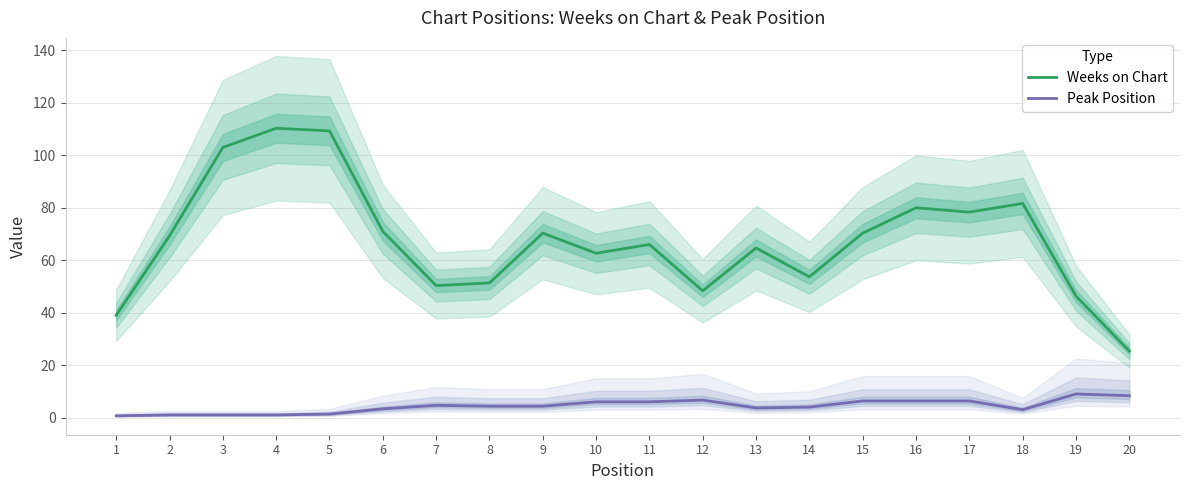

What is the total value across all series at 20?

33.7